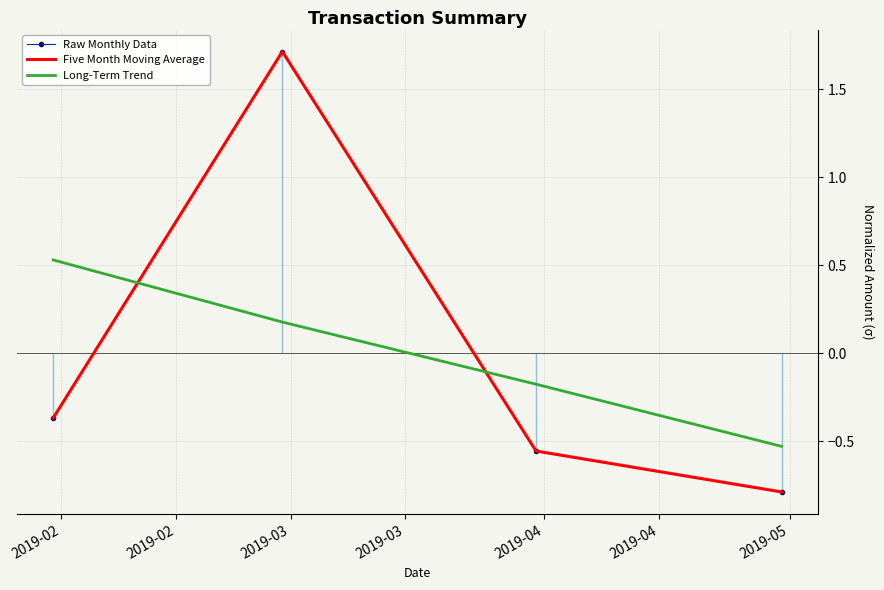

What are all the series names shown in the legend?

Raw Monthly Data, Five Month Moving Average, Long-Term Trend